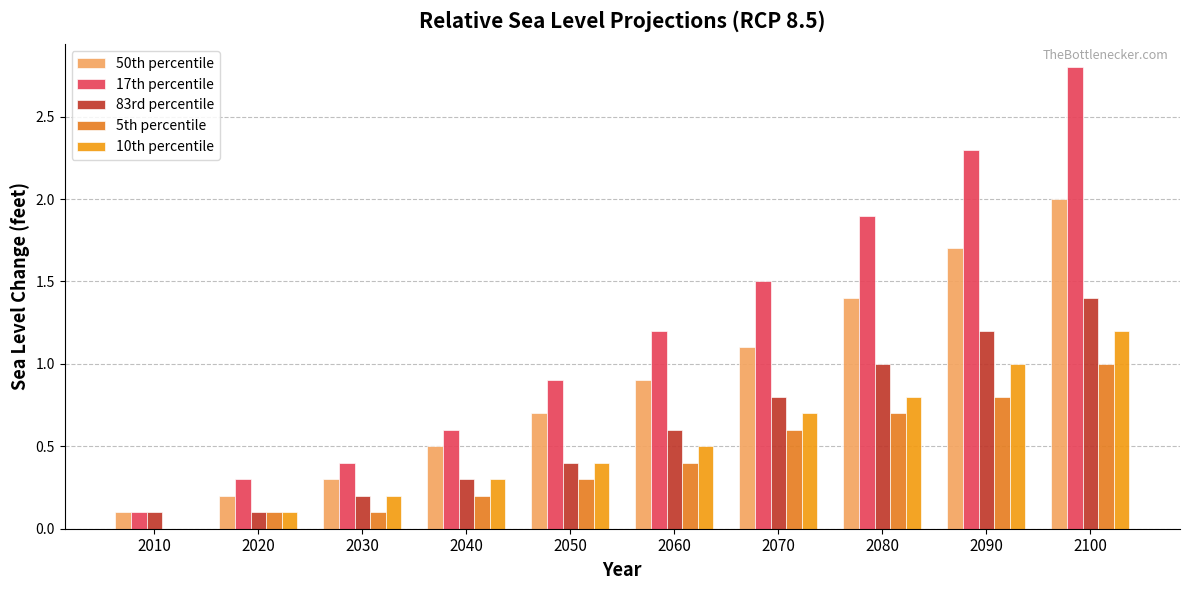

What are all the series names shown in the legend?

50th percentile, 17th percentile, 83rd percentile, 5th percentile, 10th percentile